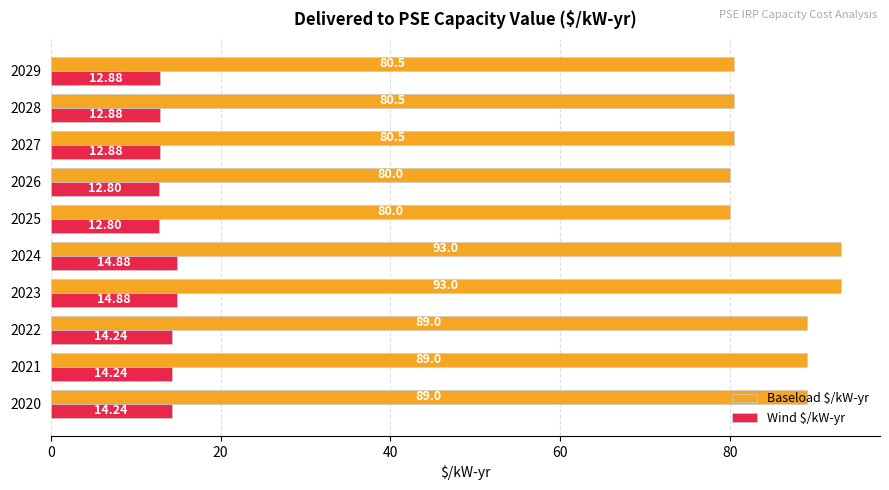

What is the total value across all series at 2024?

107.9